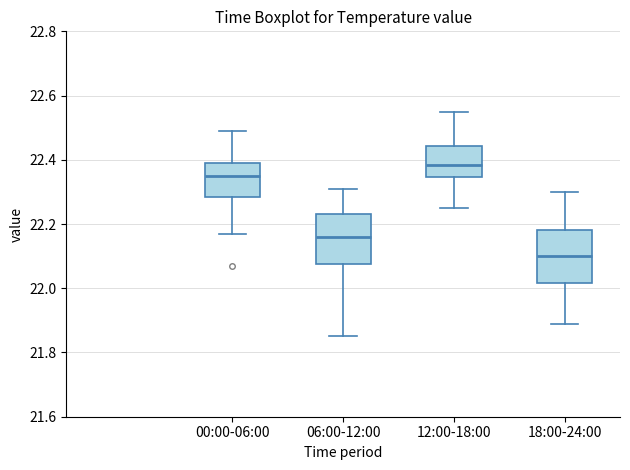

Where does the median line of the box for 00:00-06:00 sit on the y-axis? The values are not printed on the chart, so give them approximately, as read against the axis.

22.36